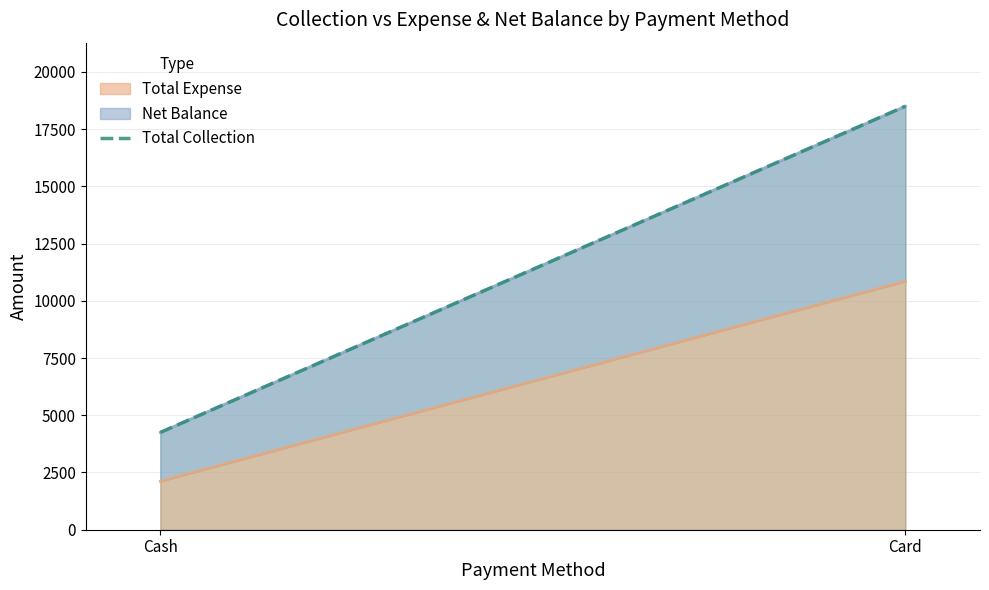

Approximately how many times larger is the value at Cash compared to Card?

0.2